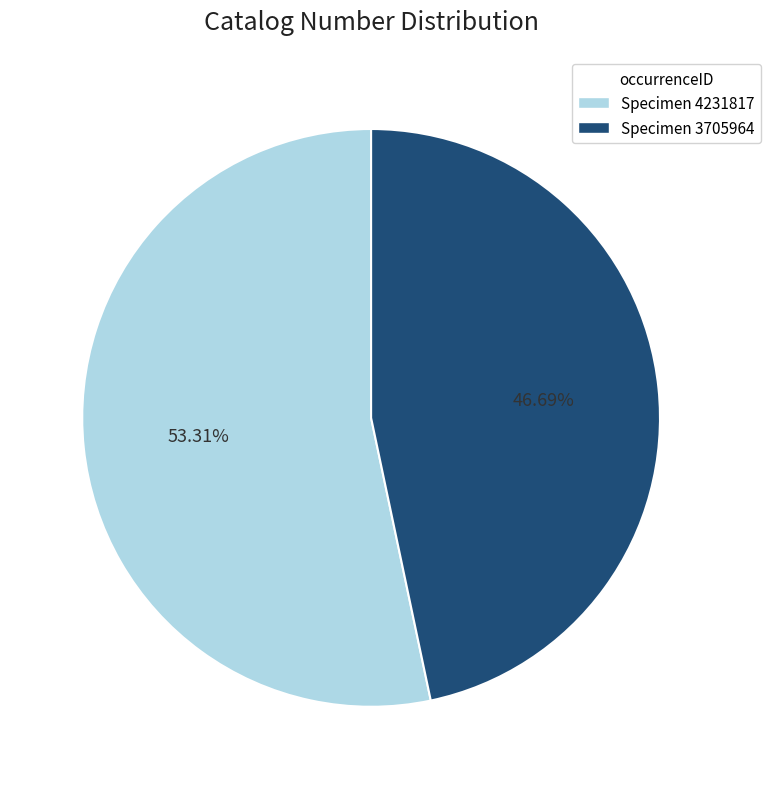

How many slices are in this pie chart?

2